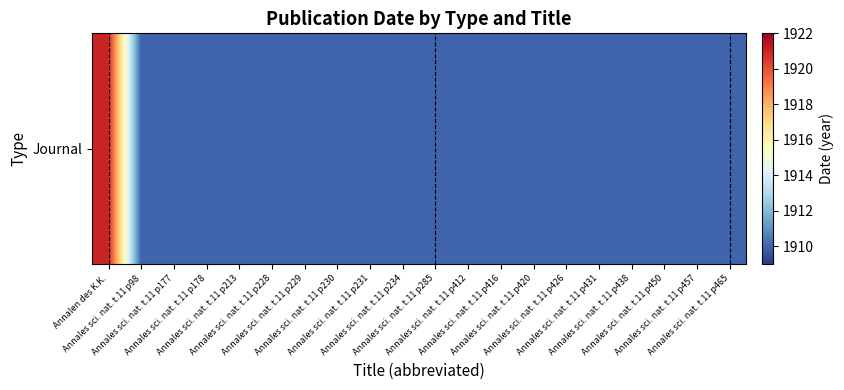

List the labels in order of value, smallest first.

Annales sci. nat. t.11 p98, Annales sci. nat. t.11 p177, Annales sci. nat. t.11 p178, Annales sci. nat. t.11 p213, Annales sci. nat. t.11 p228, Annales sci. nat. t.11 p229, Annales sci. nat. t.11 p230, Annales sci. nat. t.11 p231, Annales sci. nat. t.11 p234, Annales sci. nat. t.11 p285, Annales sci. nat. t.11 p412, Annales sci. nat. t.11 p416, Annales sci. nat. t.11 p420, Annales sci. nat. t.11 p426, Annales sci. nat. t.11 p431, Annales sci. nat. t.11 p438, Annales sci. nat. t.11 p450, Annales sci. nat. t.11 p457, Annales sci. nat. t.11 p465, Annalen des K.K.